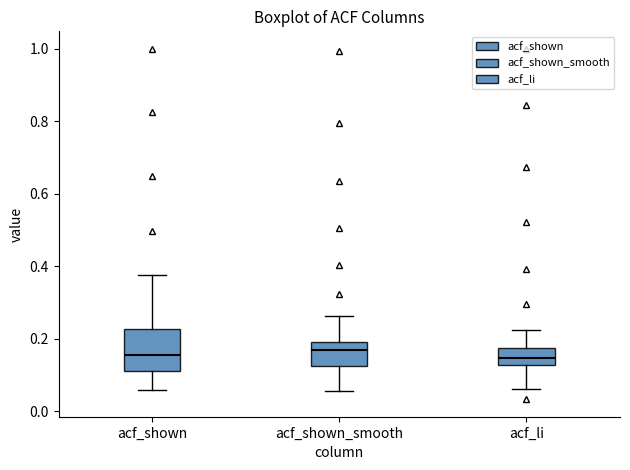

Reading left to right, read every box against the y-axis: the position of its median line, the range the box covers, and the ends of its whiskers. The values are not printed on the chart, so give them approximately, as read against the axis.

acf_shown: median 0.16, box 0.12 to 0.22, whiskers 0.06 to 0.38
acf_shown_smooth: median 0.16, box 0.12 to 0.20, whiskers 0.06 to 0.26
acf_li: median 0.14, box 0.12 to 0.18, whiskers 0.06 to 0.22